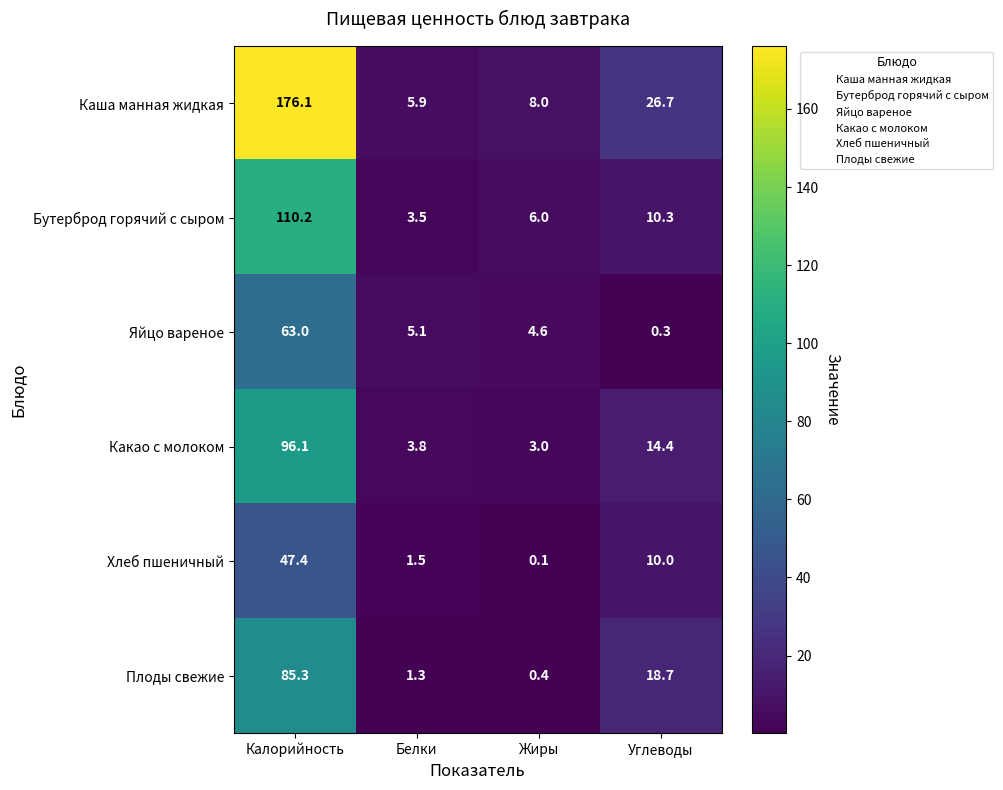

How many values in the Каша манная жидкая series exceed 26?

2